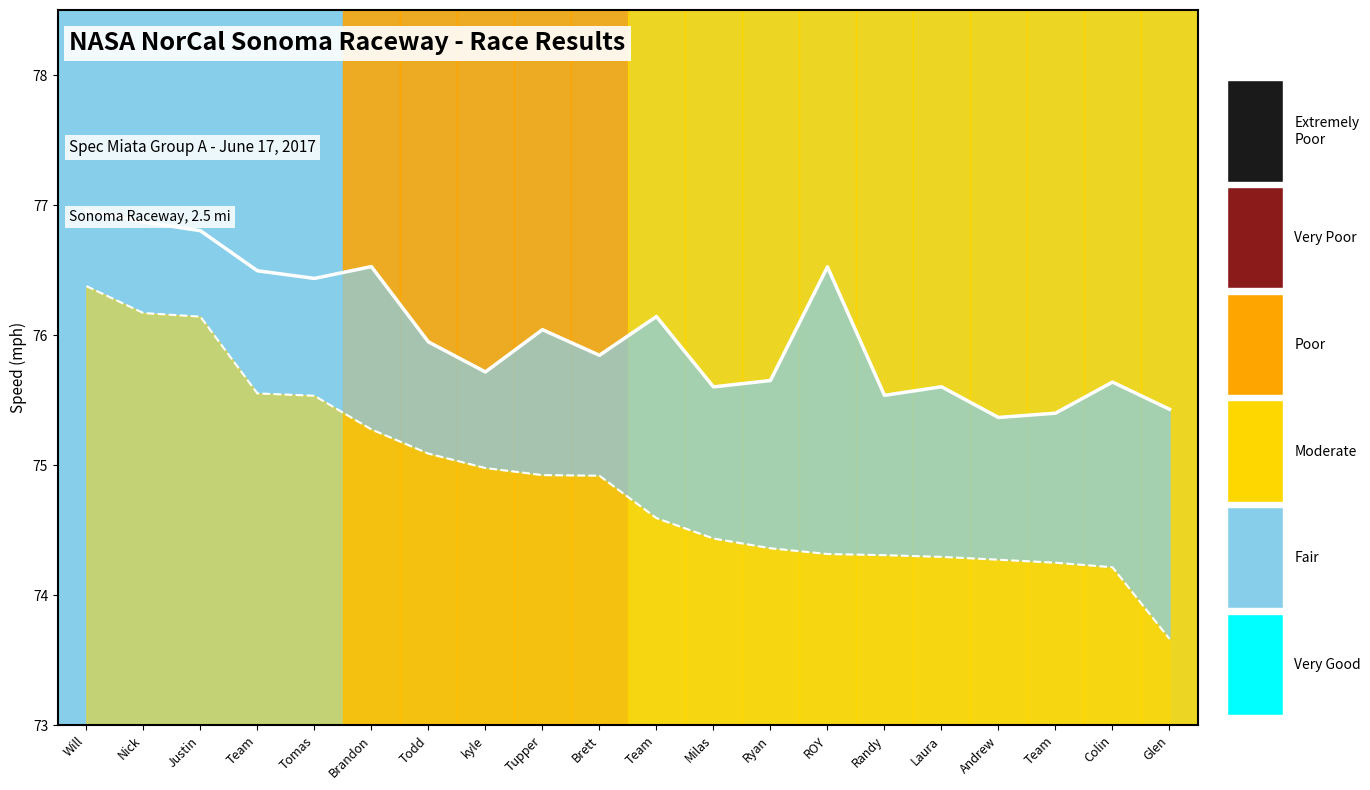

What is the total value across all series at Will?

153.3